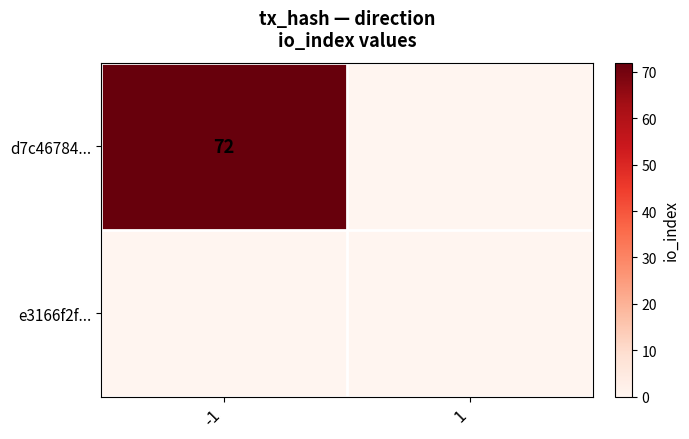

At how many categories does at least one series exceed 68?

1